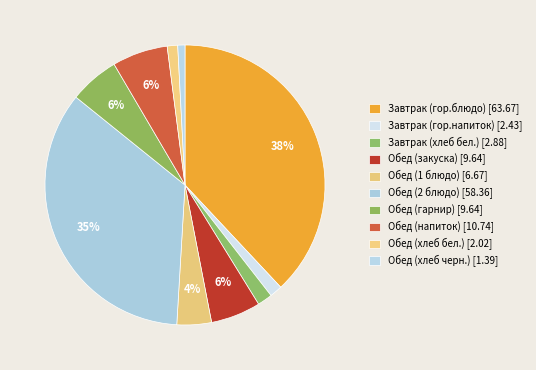

To the nearest percent, what is the difference between the largest and smallest slice percentages?

37%